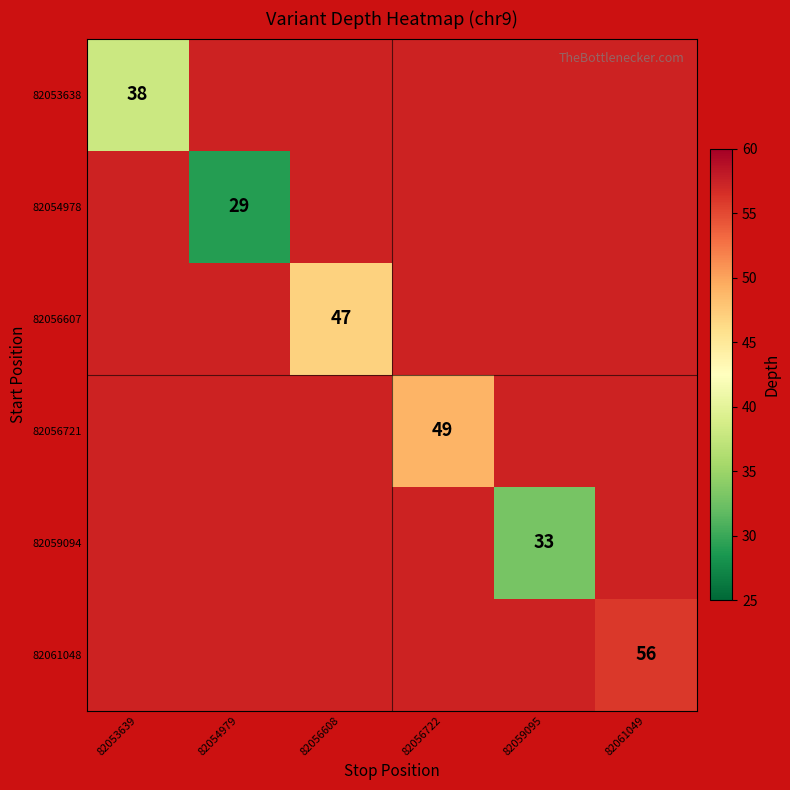

The 82053638 series shows 23 at 82053639. True or false?

False